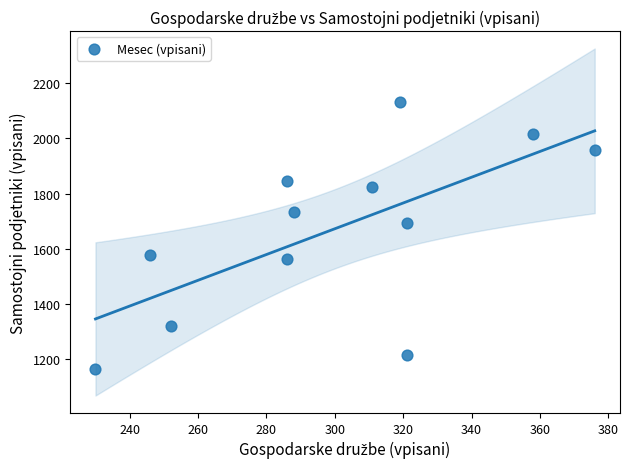

What Y value in the scatter plot is closest to 1648?

1693